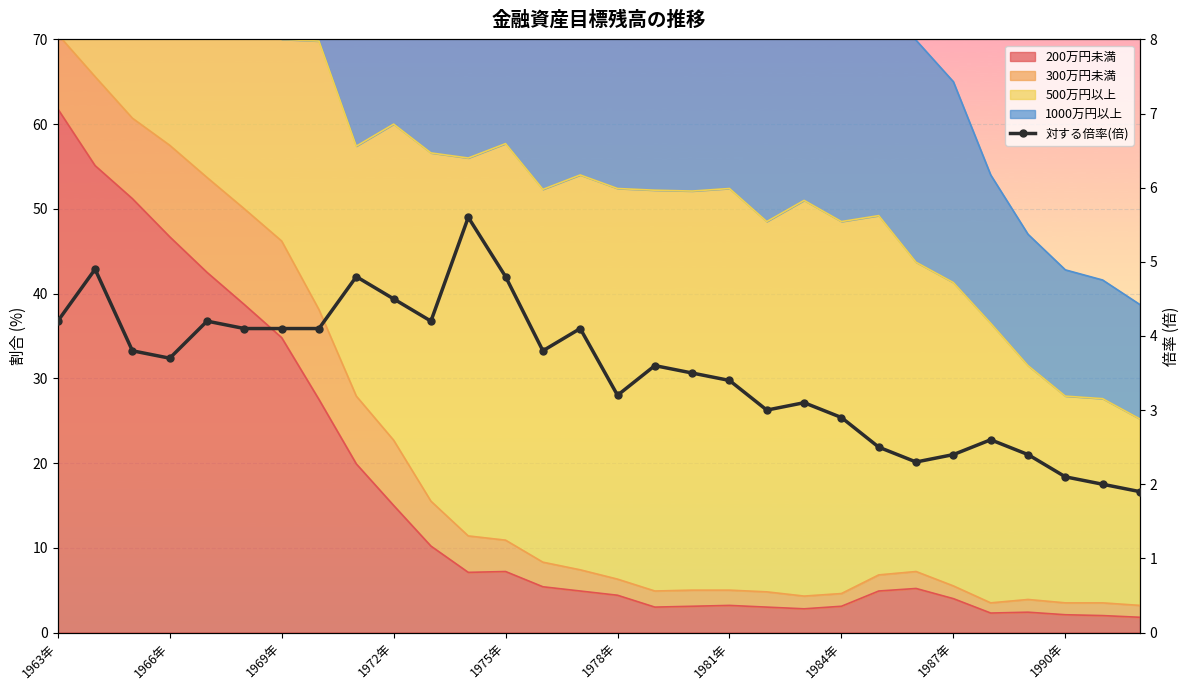

Between 1975年 and 24, which is larger?

1975年